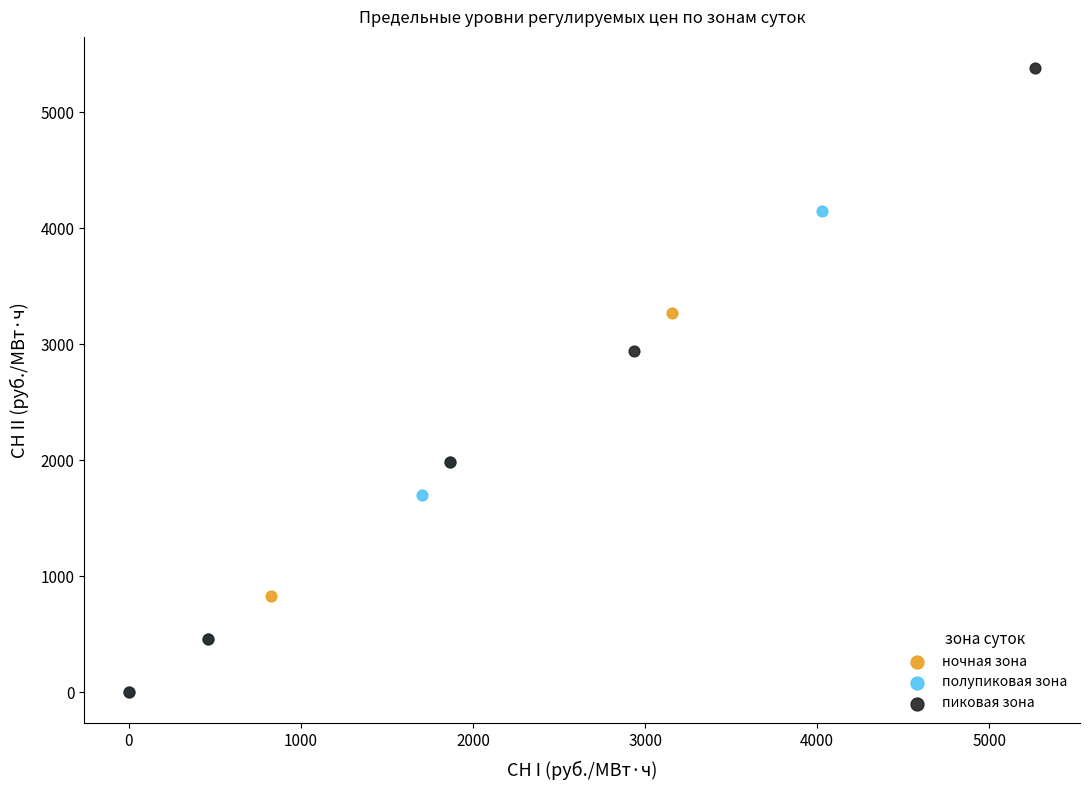

What are all the series names shown in the legend?

ночная зона, полупиковая зона, пиковая зона